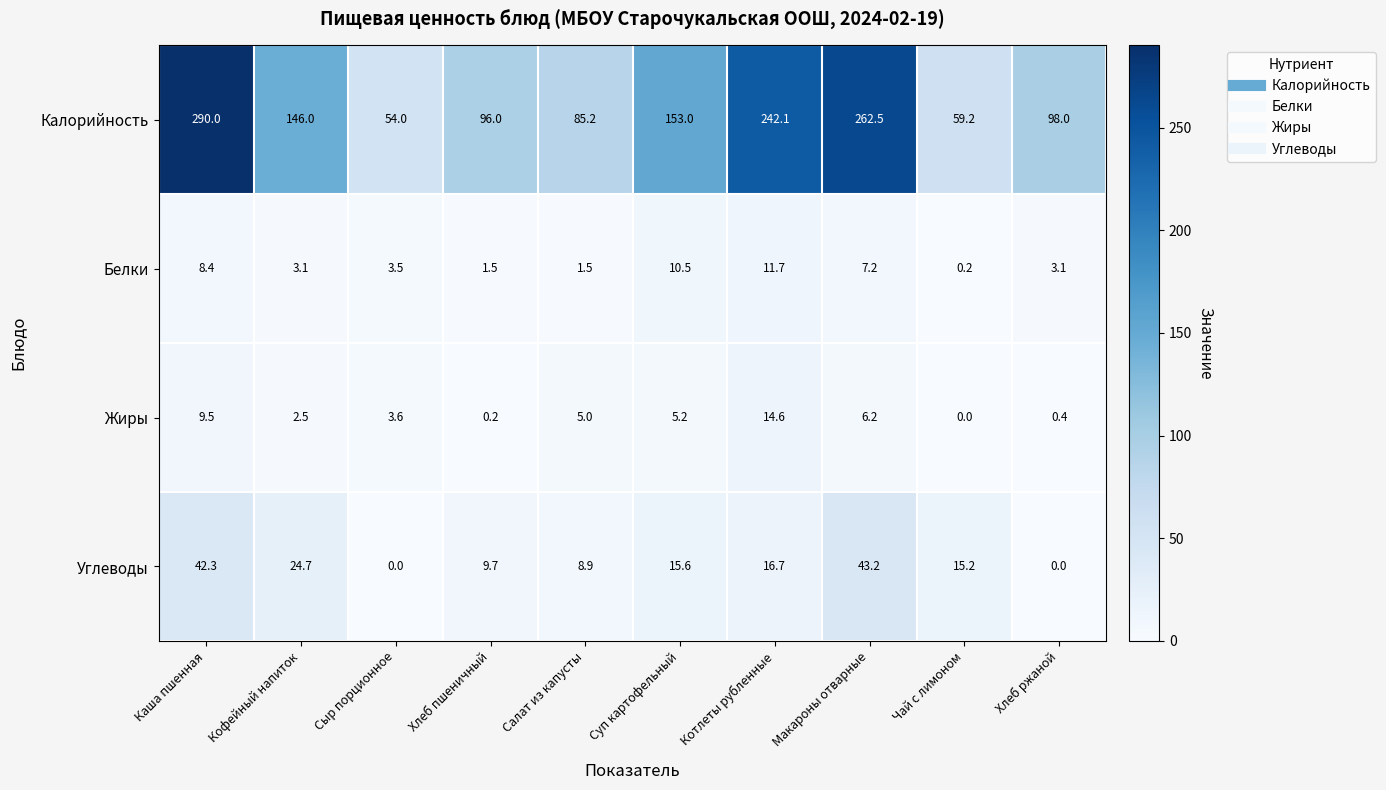

Rank the series by their maximum value, from lowest to highest.

Белки, Жиры, Углеводы, Калорийность